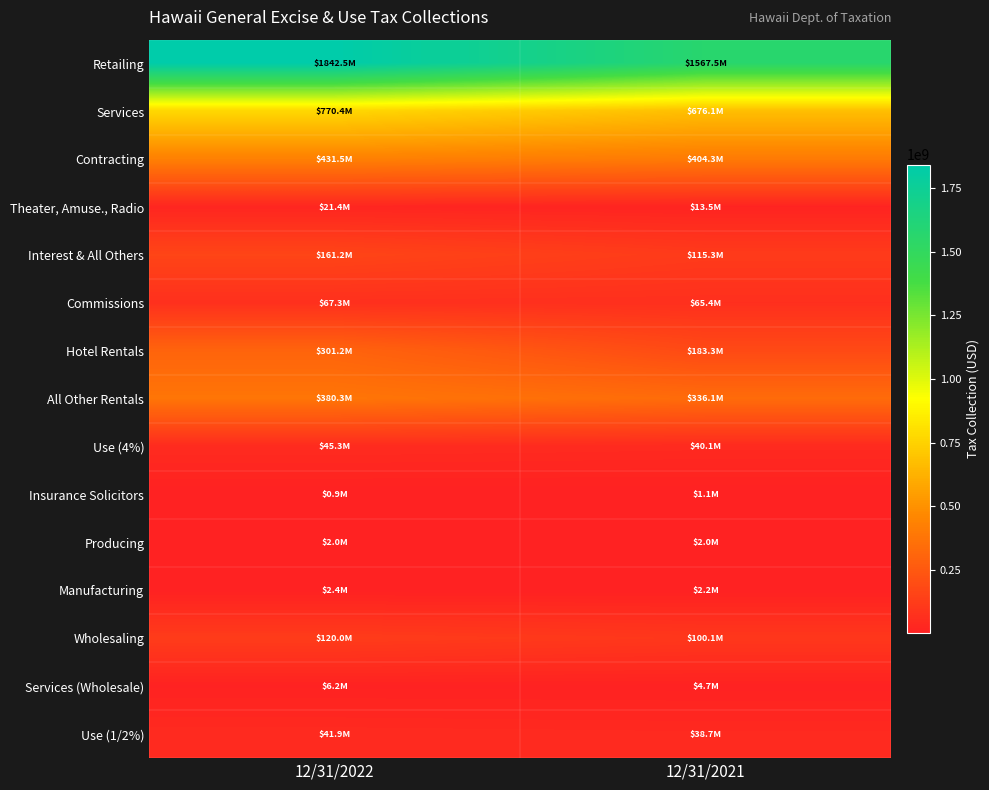

Rank the series by their maximum value, from lowest to highest.

Insurance Solicitors, Producing, Manufacturing, Services (Wholesale), Theater, Amuse., Radio, Use (1/2%), Use (4%), Commissions, Wholesaling, Interest & All Others, Hotel Rentals, All Other Rentals, Contracting, Services, Retailing